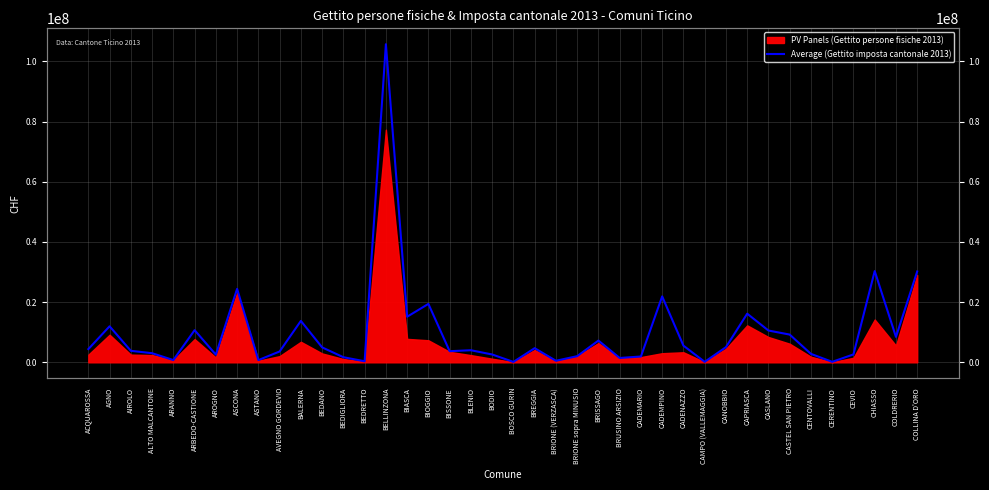

What is the label of the 28th point from the left?

CADEMPINO